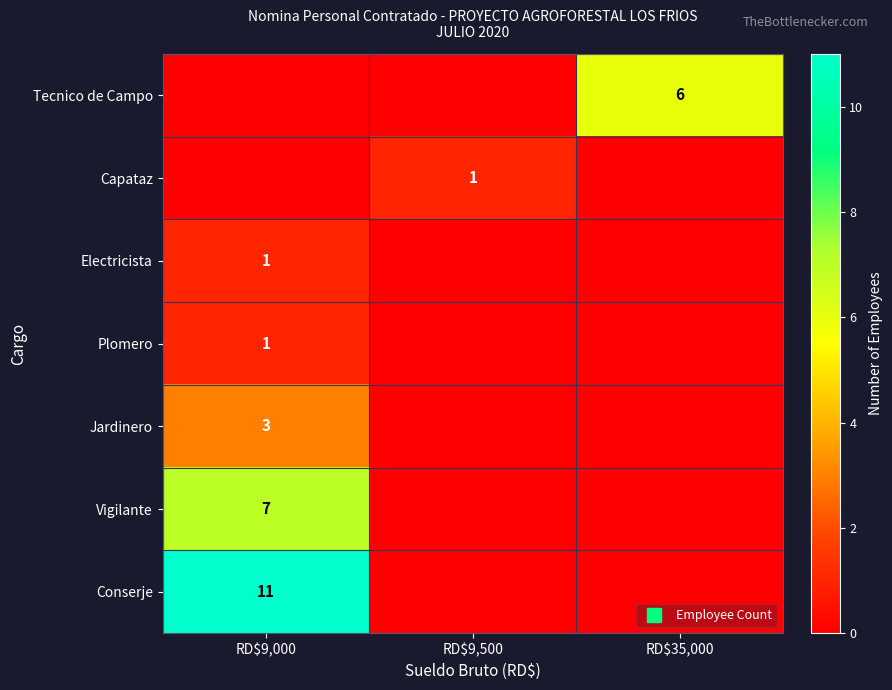

What is the total value across all series at RD$35,000?

6